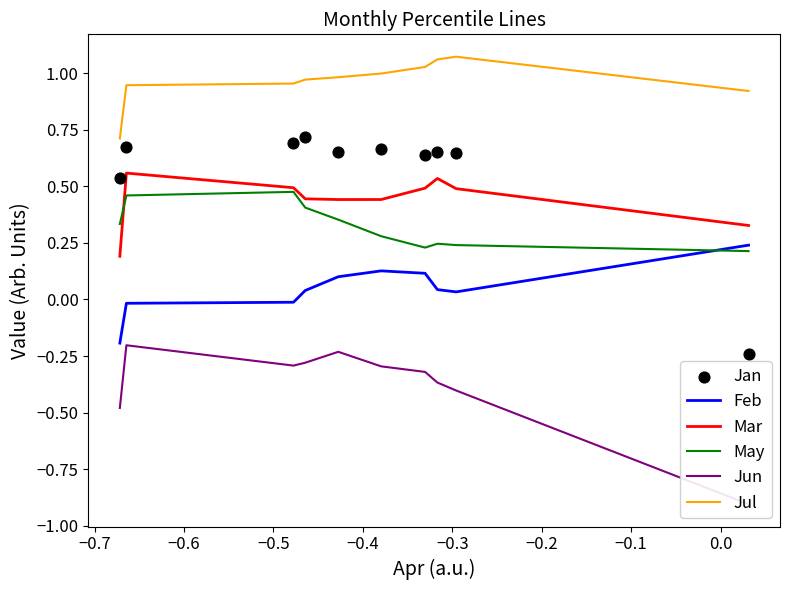

What are all the series names shown in the legend?

Feb, Mar, May, Jun, Jul, Jan